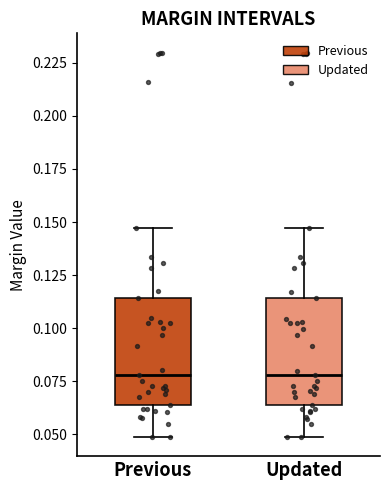

Reading left to right, transcribe this box plot: for each box, give where its median line is, the range the box spans, and where its two whiskers end, as read against the y-axis. The values are not printed on the chart, so give them approximately, as read against the axis.

Previous: median 0.080, box 0.065 to 0.115, whiskers 0.050 to 0.145
Updated: median 0.080, box 0.065 to 0.115, whiskers 0.050 to 0.145